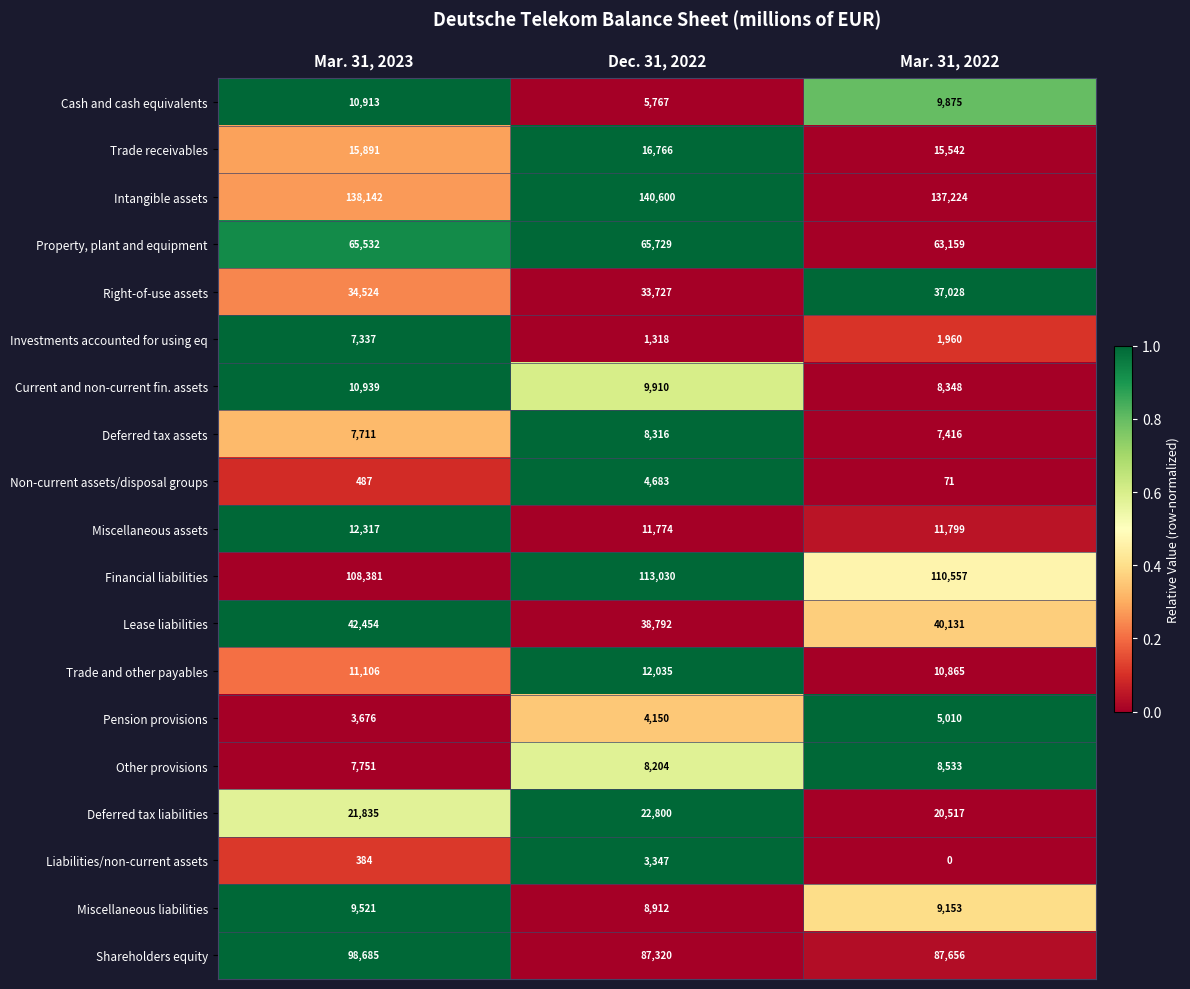

What is the difference between the highest and lowest values at Mar. 31, 2023?

137758